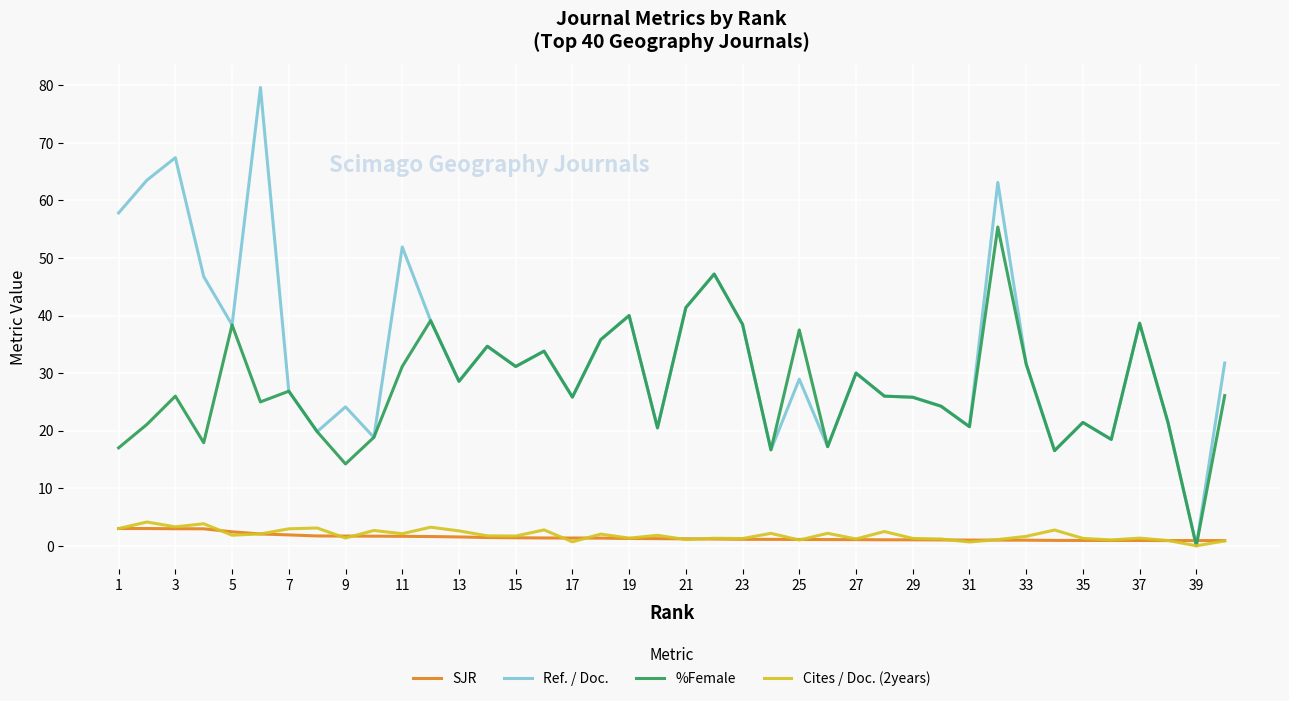

Which series has the largest total across all categories?

Ref. / Doc.